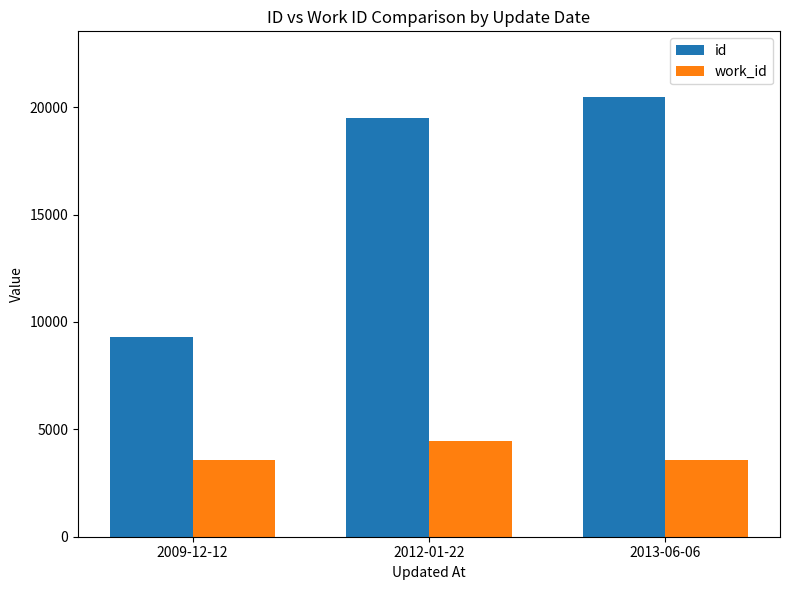

At 2012-01-22, list the series in order from largest to smallest.

id, work_id